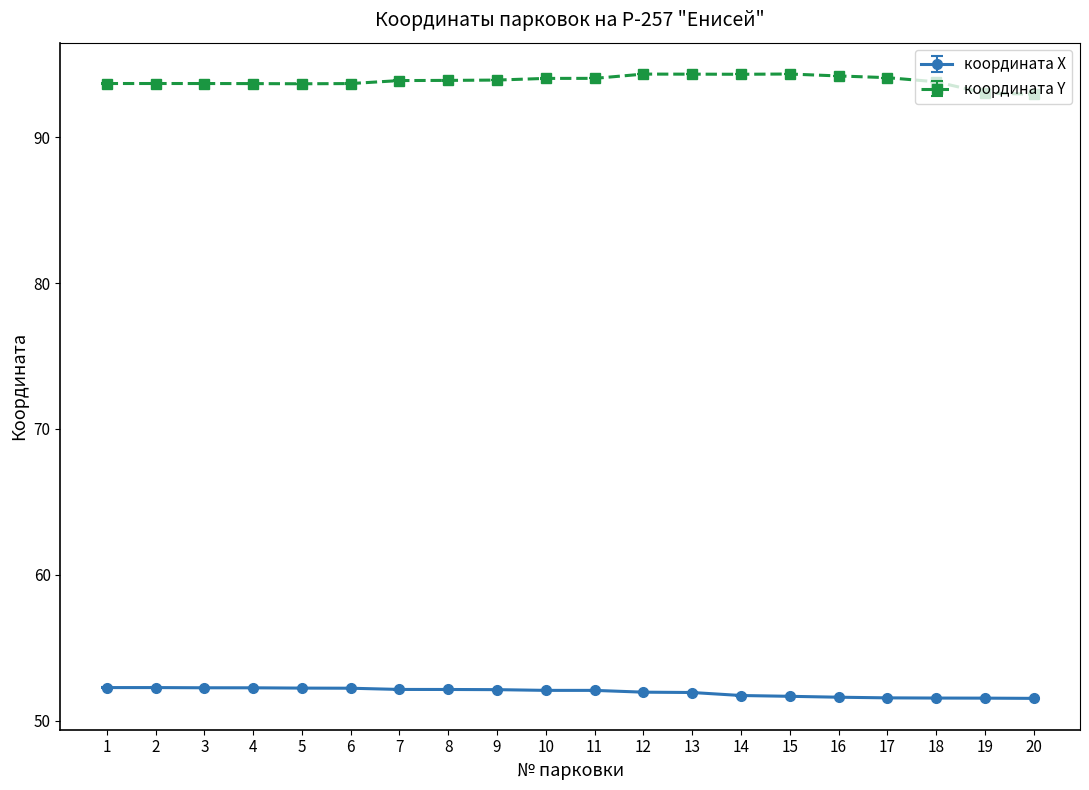

Is this an area chart (filled region under the line)?

No